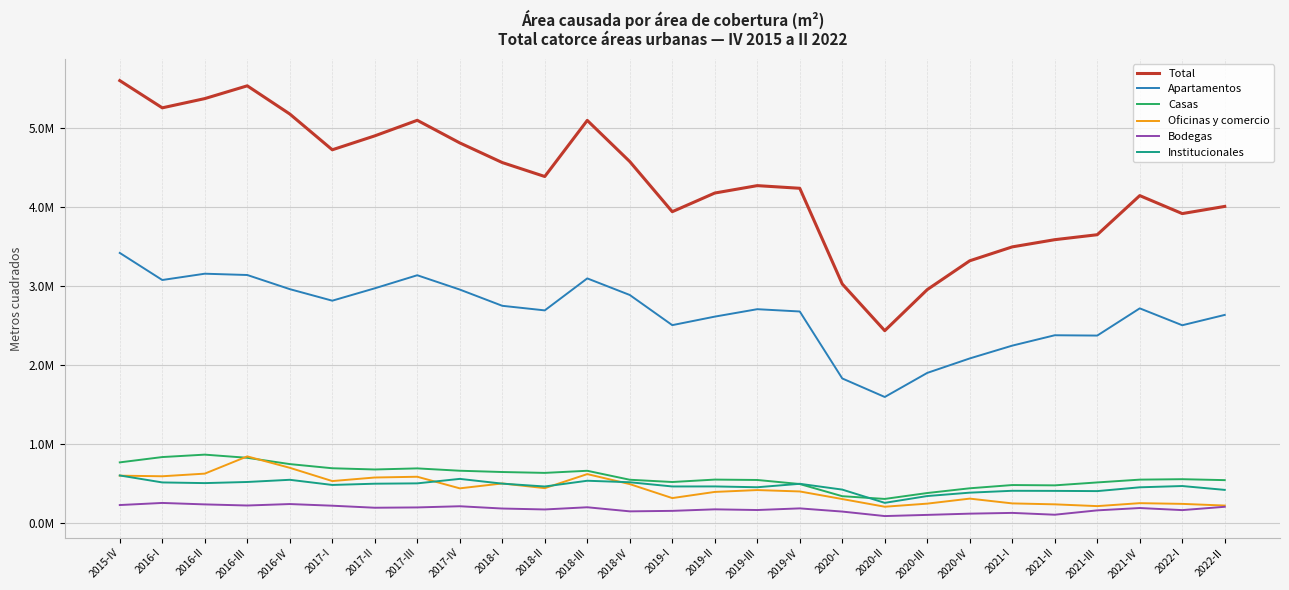

Where is the first local minimum for Institucionales?

2016-II